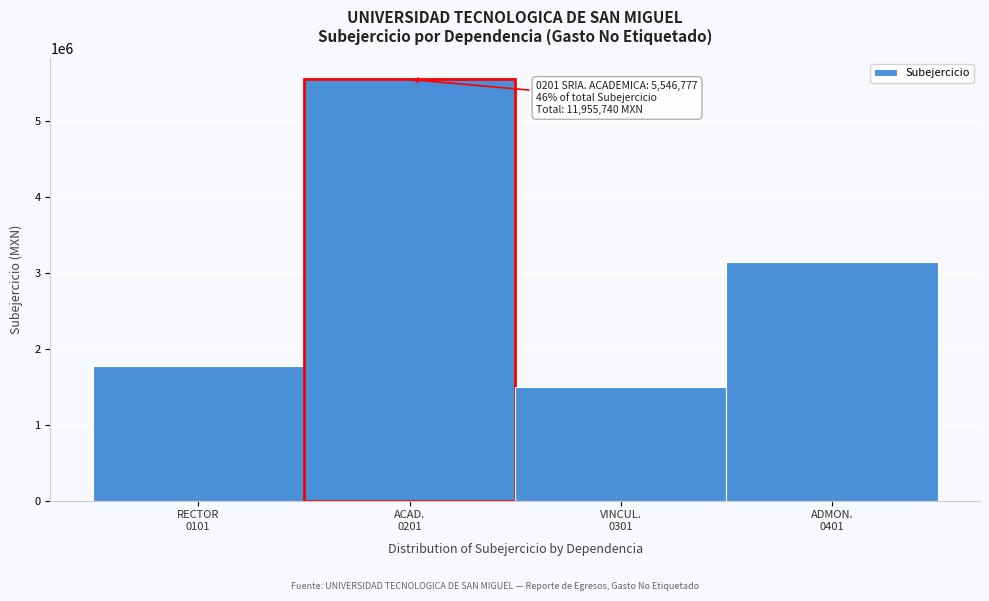

Reading right to left, list all the values displayed in this chart.

3140946	1492526	5546777	1775491